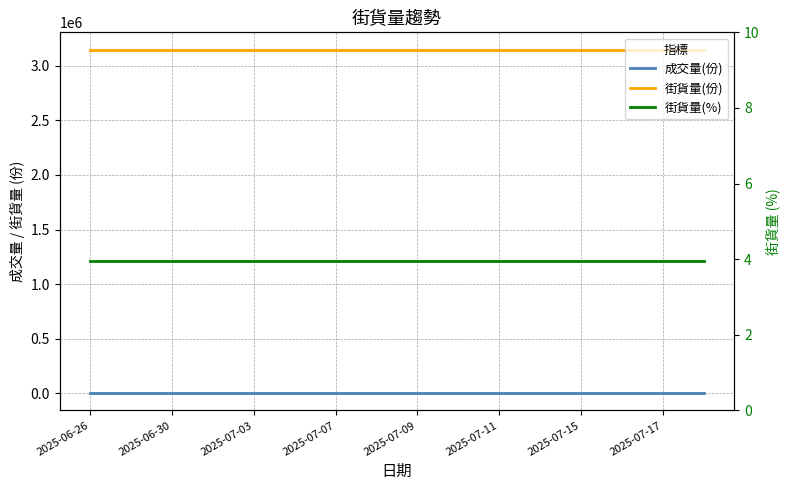

True or false: 街貨量(份) and 街貨量(%) intersect in this chart.

False